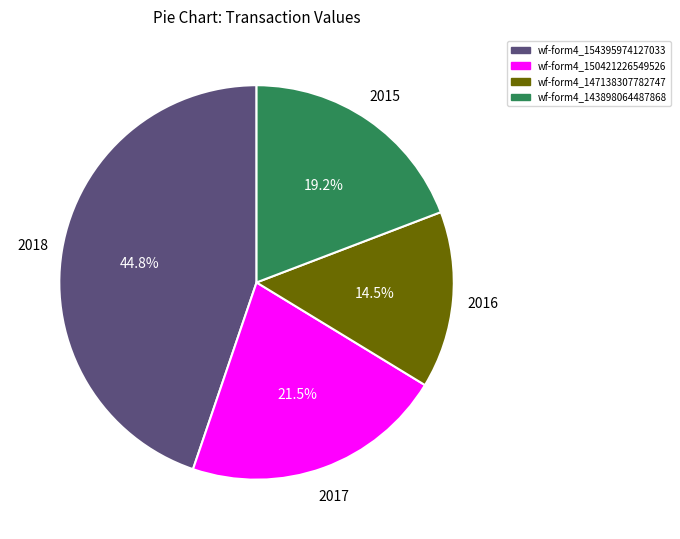

Which has a higher value, wf-form4_143898064487868 or wf-form4_150421226549526?

wf-form4_150421226549526